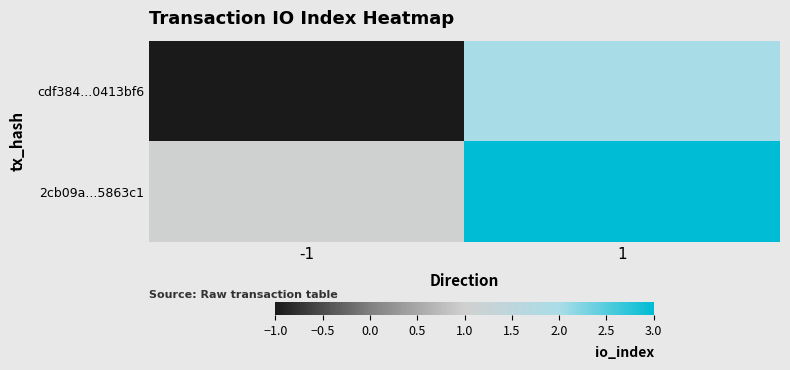

Rank the series by their maximum value, from lowest to highest.

cdf384...0413bf6, 2cb09a...5863c1